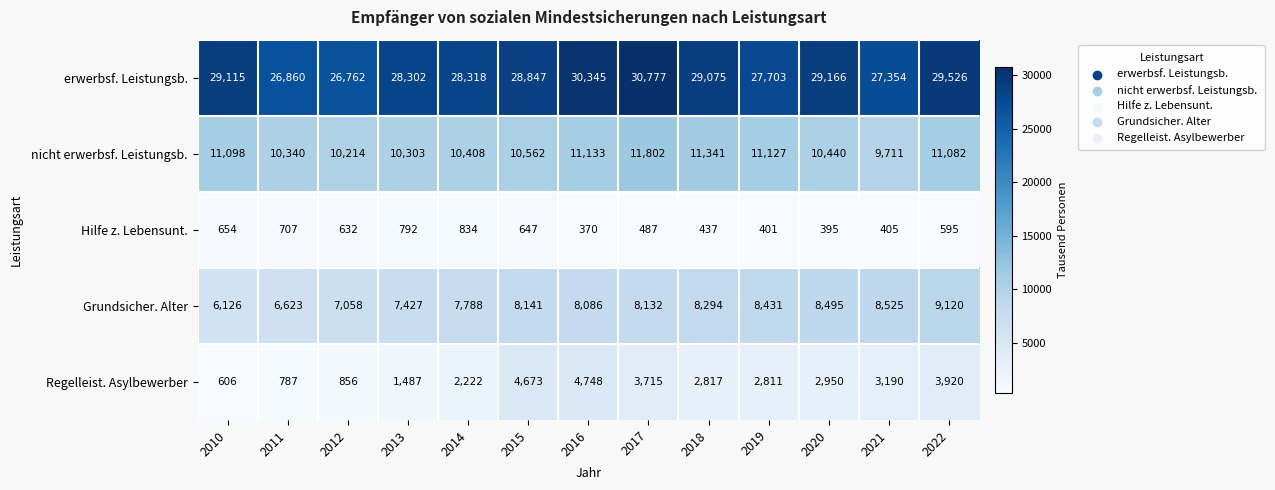

What is the lowest value of the erwerbsf. Leistungsb. series?

26762